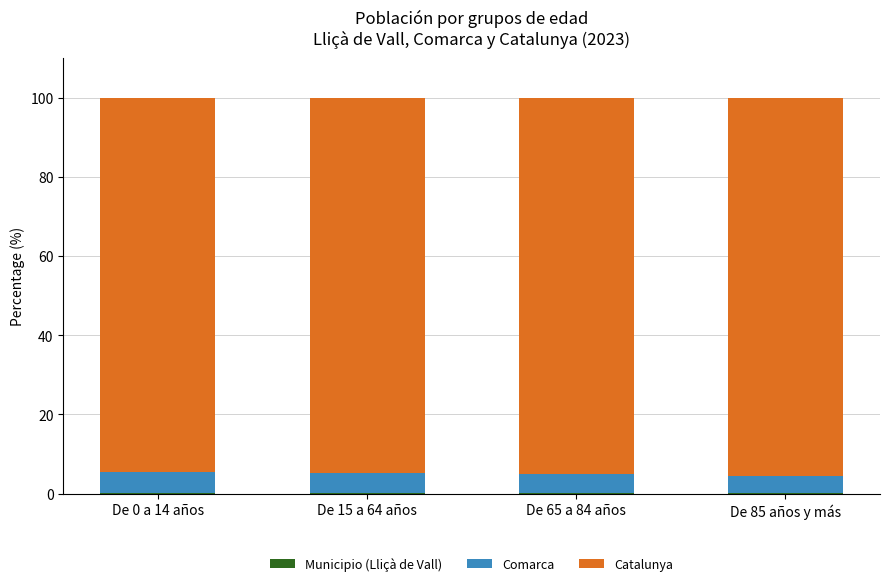

Does the chart contain stacked bars?

Yes